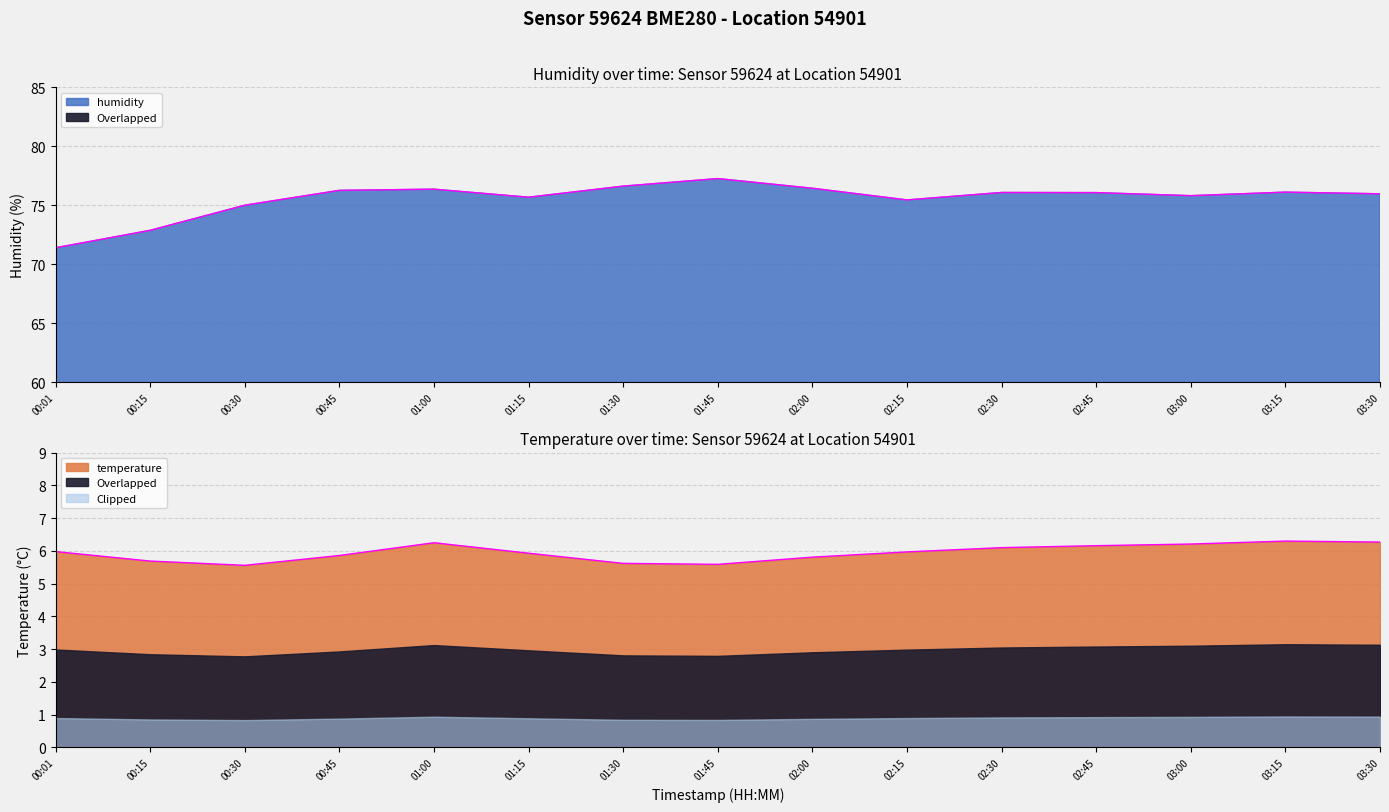

Which series has the largest total across all categories?

humidity